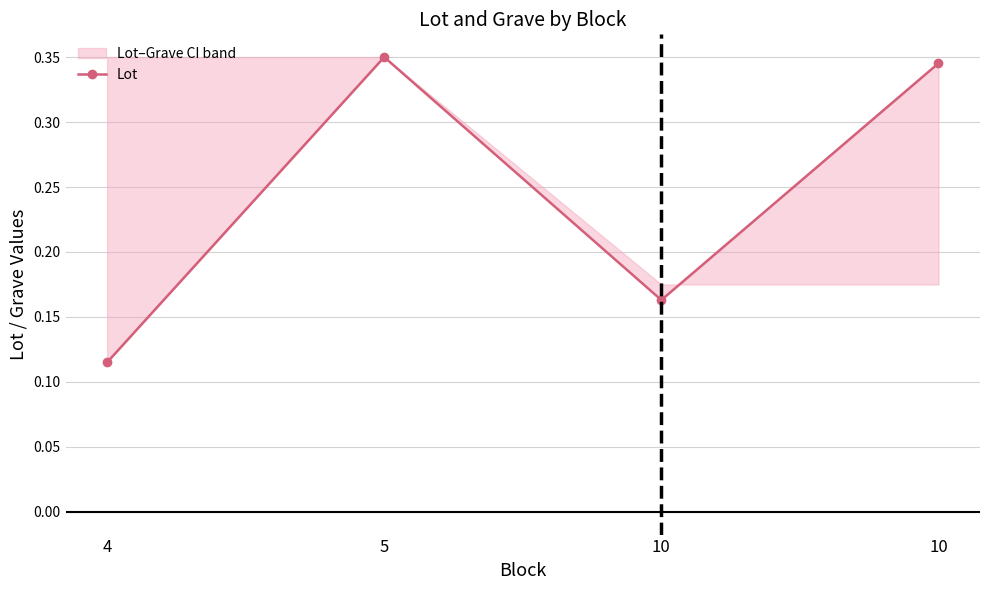

How many interior local valleys (lower than both neighbors) does the data have?

1